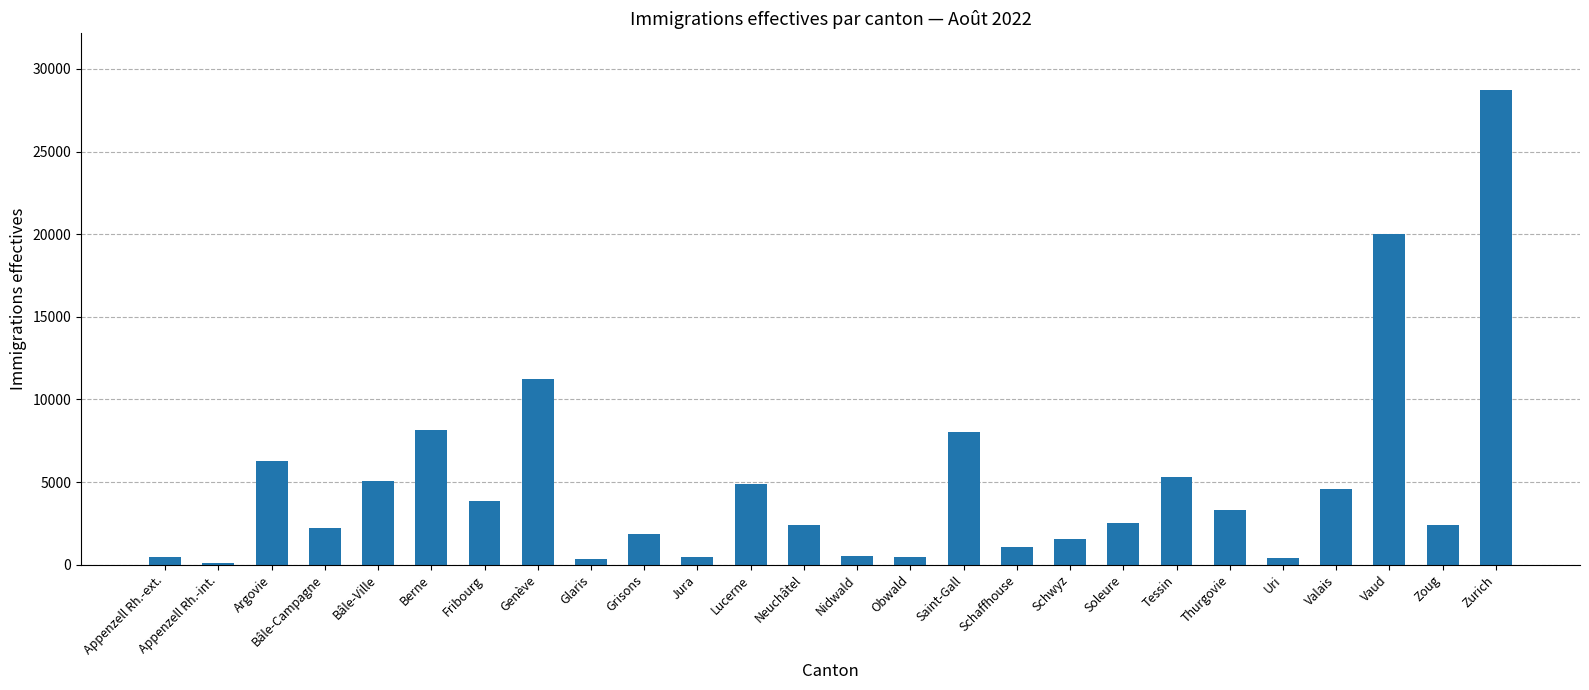

Are the bars horizontal?

No